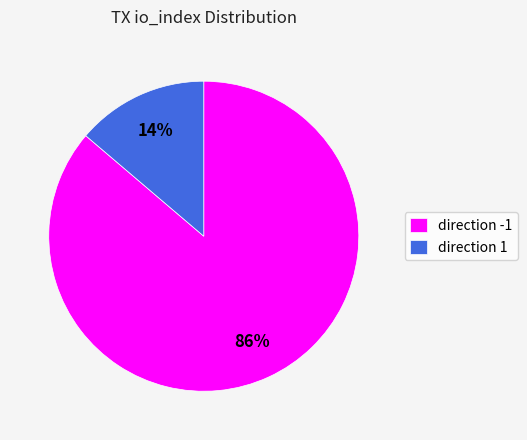

Which has a higher value, direction -1 or direction 1?

direction -1